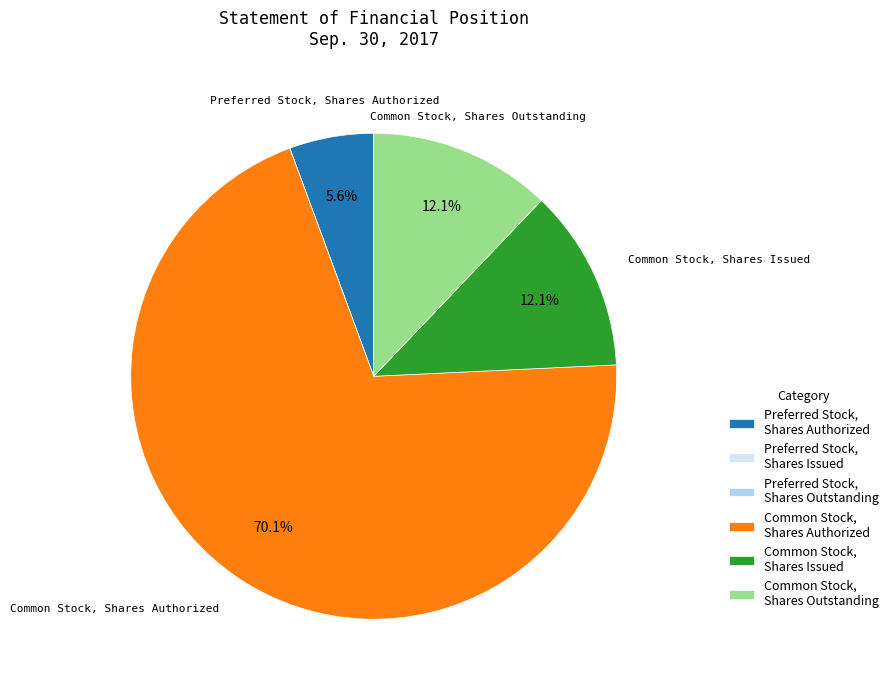

Combined, do Preferred Stock, Shares Authorized and Common Stock, Shares Authorized account for over 50%?

Yes